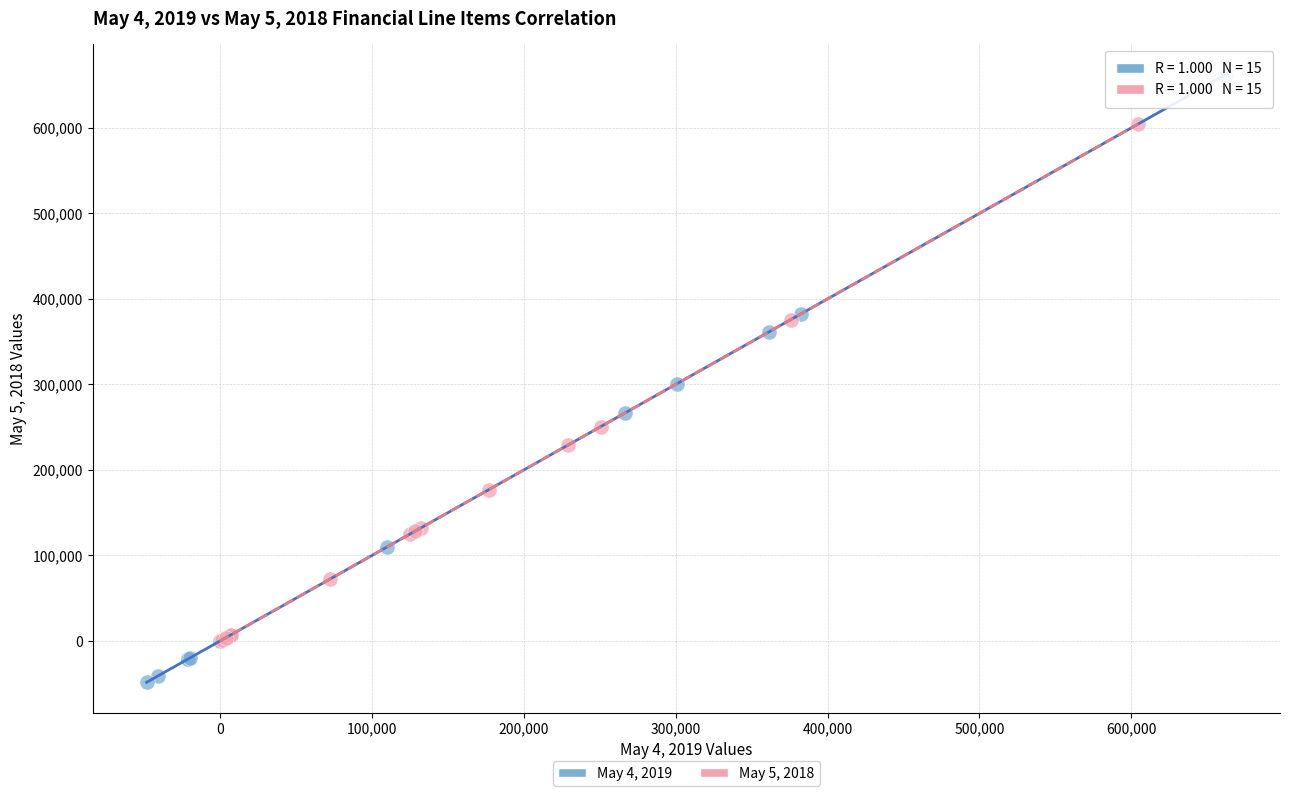

Which series reaches the maximum Y coordinate?

May 4, 2019